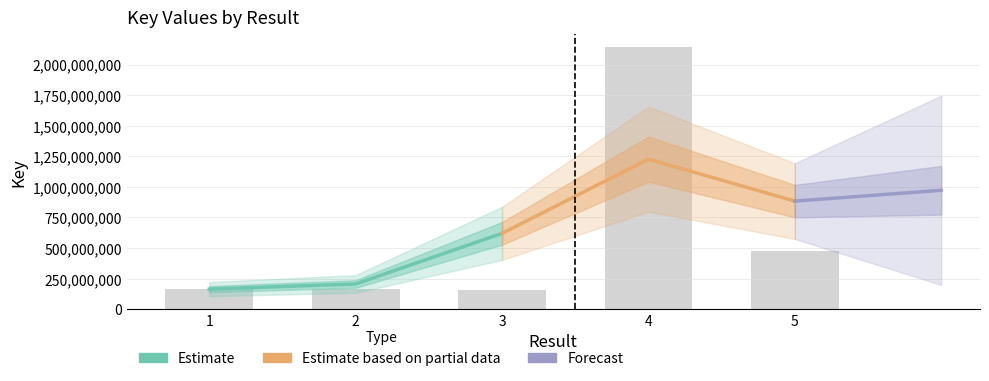

Where is the data nearest to the value 1150198133?

5